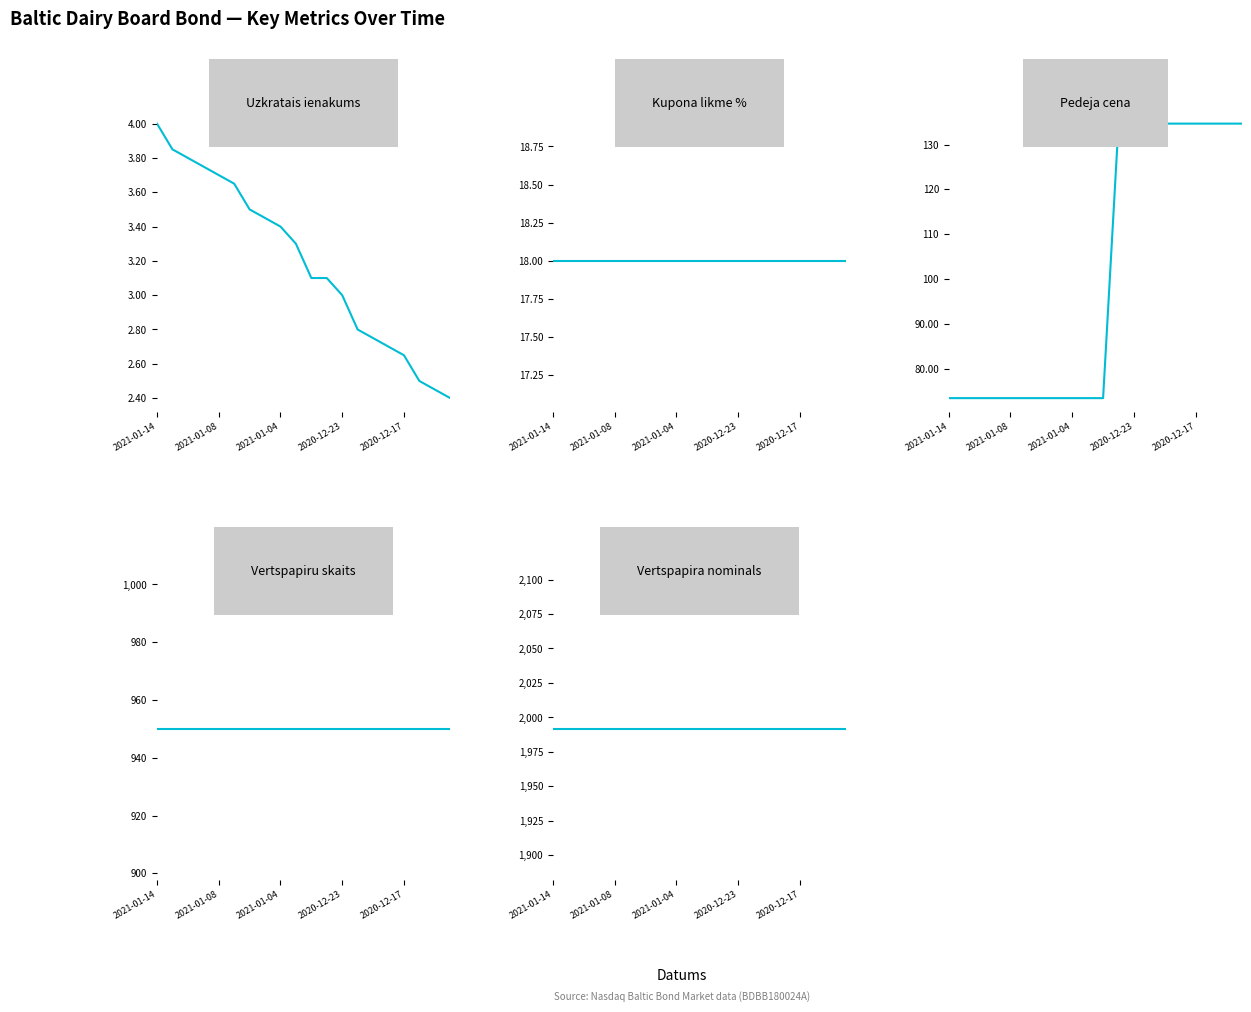

What is the average value of the Kupona likme % series?

18.0